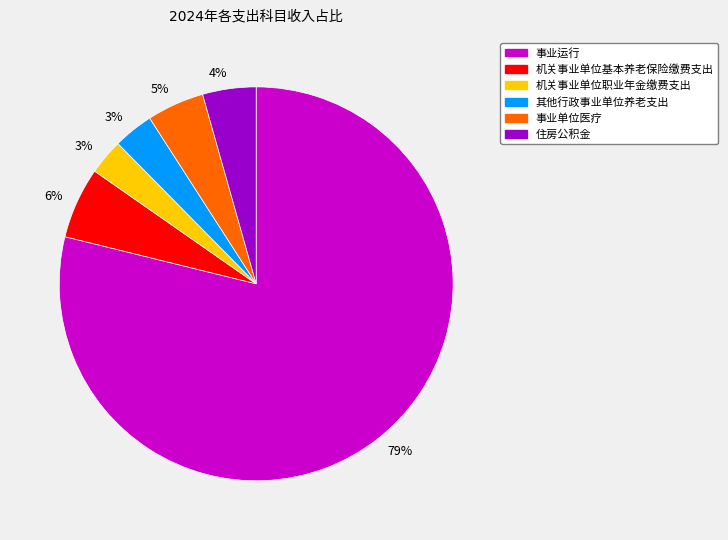

To the nearest percent, what is the difference between the largest and smallest slice percentages?

76%